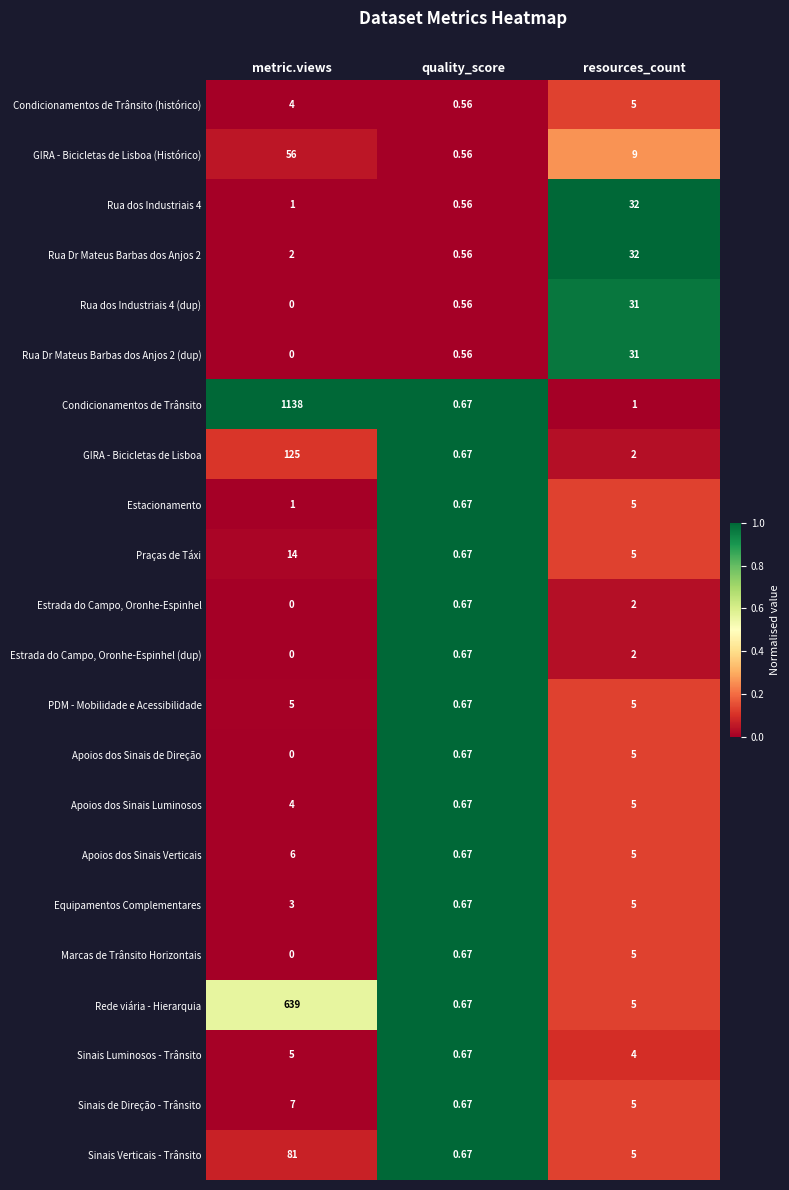

Where is Condicionamentos de Trânsito (histórico) nearest to the value 2?

quality_score